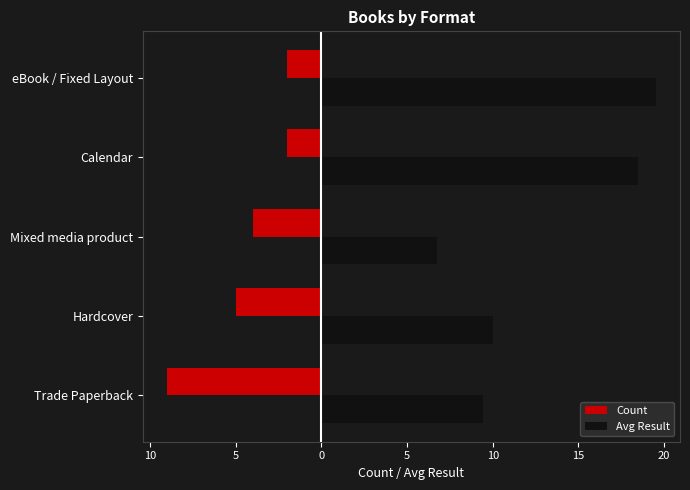

What are all the series names shown in the legend?

Count, Avg Result